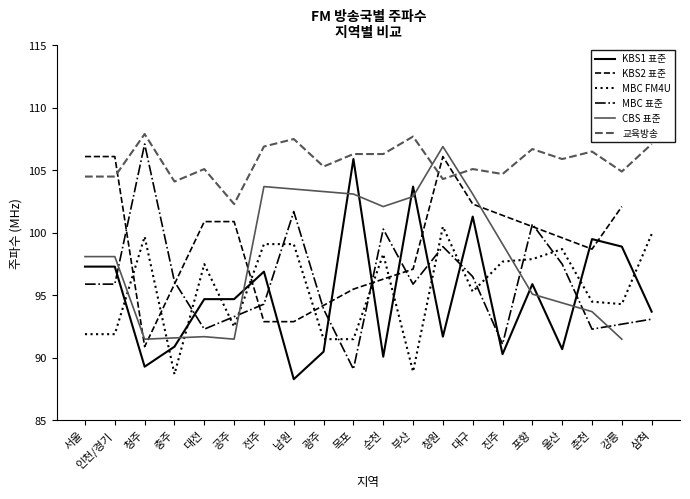

True or false: KBS1 표준 has a value of 54.4 at 진주.

False